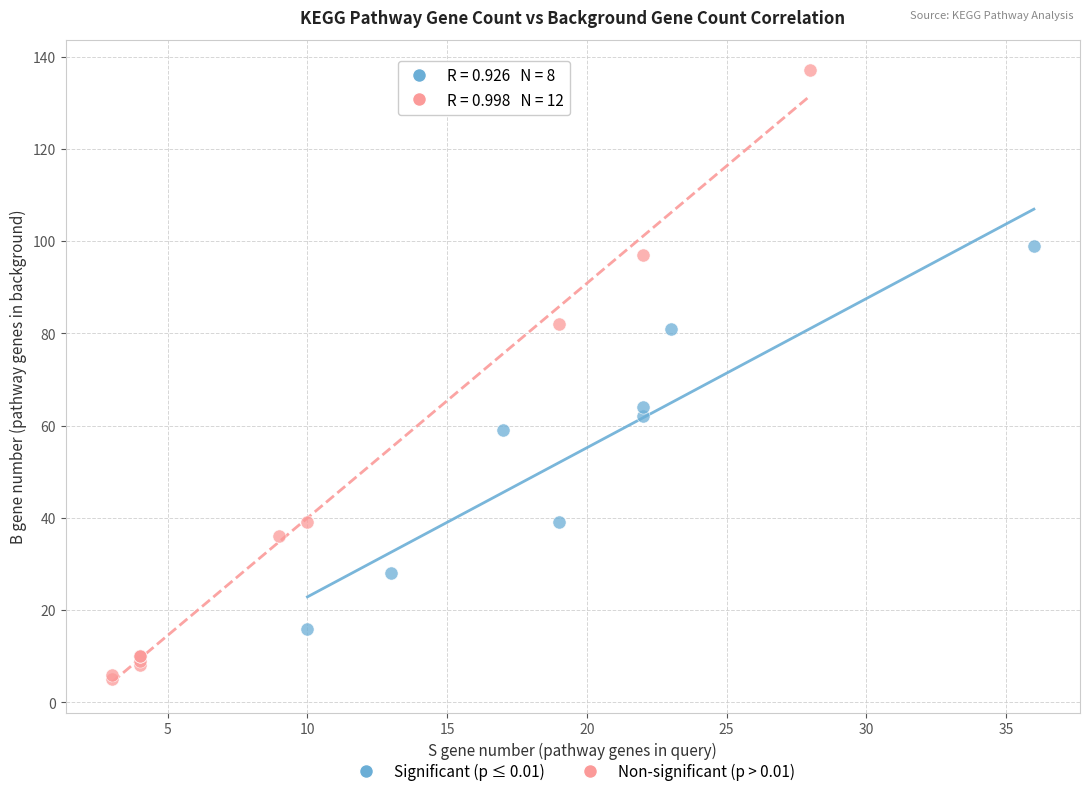

Which series reaches the minimum Y coordinate?

Non-significant (p > 0.01)